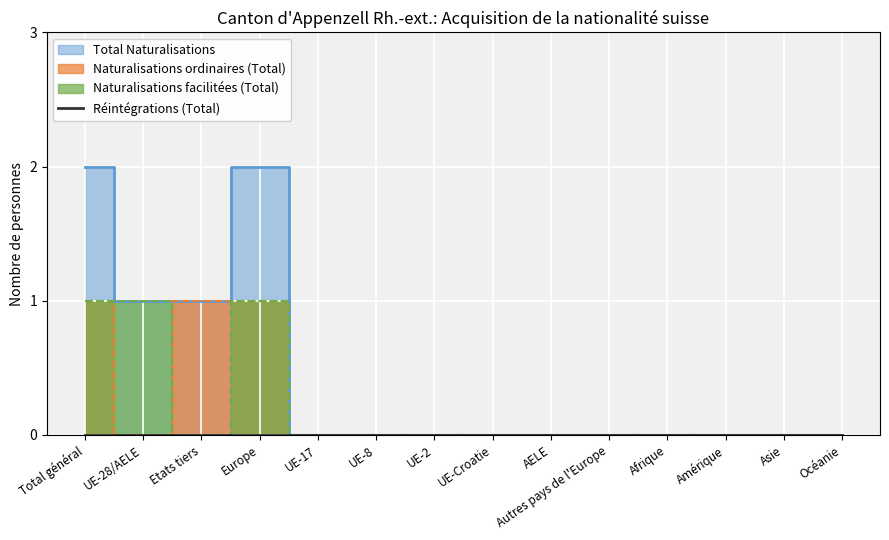

Reading left to right, what are all the values shown in this chart?

Naturalisations ordinaires (Total): Total général=1	UE-28/AELE=0	Etats tiers=1	Europe=1	UE-17=0	UE-8=0	UE-2=0	UE-Croatie=0	AELE=0	Autres pays de l'Europe=0	Afrique=0	Amérique=0	Asie=0	Océanie=0
Naturalisations facilitées (Total): Total général=1	UE-28/AELE=1	Etats tiers=0	Europe=1	UE-17=0	UE-8=0	UE-2=0	UE-Croatie=0	AELE=0	Autres pays de l'Europe=0	Afrique=0	Amérique=0	Asie=0	Océanie=0
Total Naturalisations: Total général=2	UE-28/AELE=1	Etats tiers=1	Europe=2	UE-17=0	UE-8=0	UE-2=0	UE-Croatie=0	AELE=0	Autres pays de l'Europe=0	Afrique=0	Amérique=0	Asie=0	Océanie=0